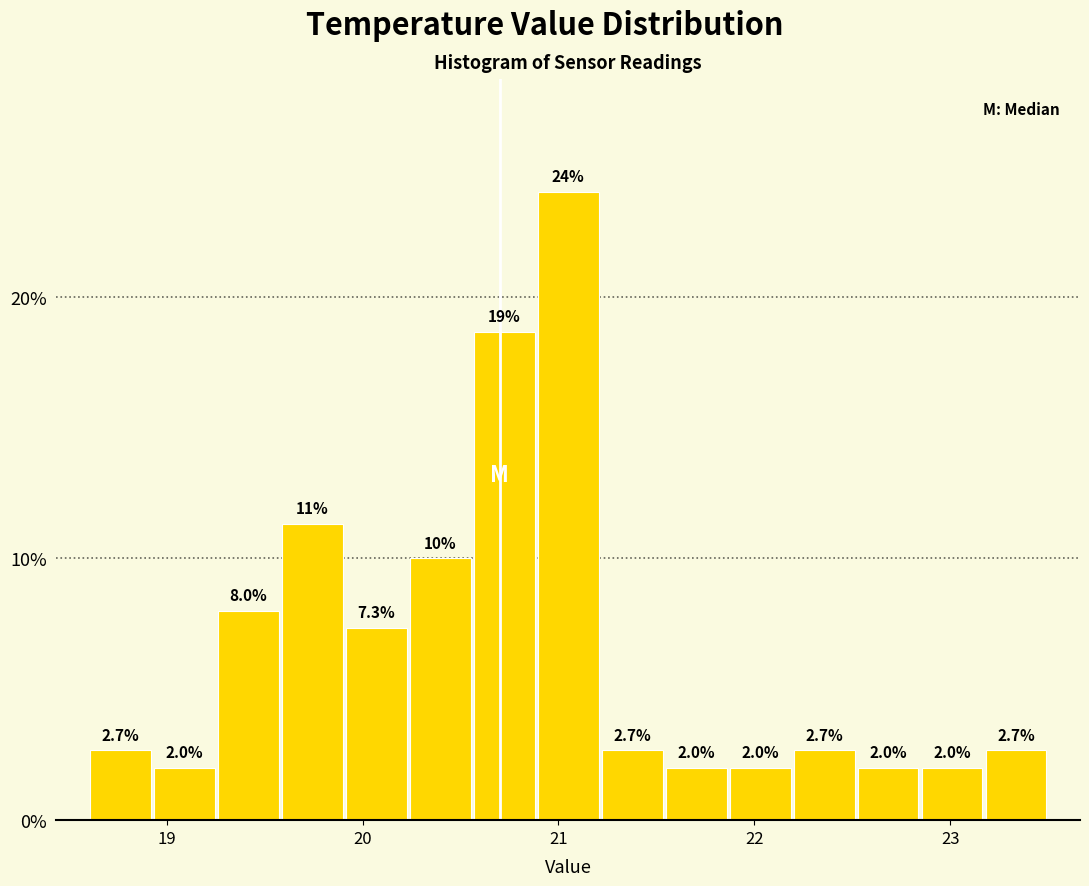

Around what value on the x-axis is the tallest bar? Give the approximate position of its centre, as read against the axis.

21.1